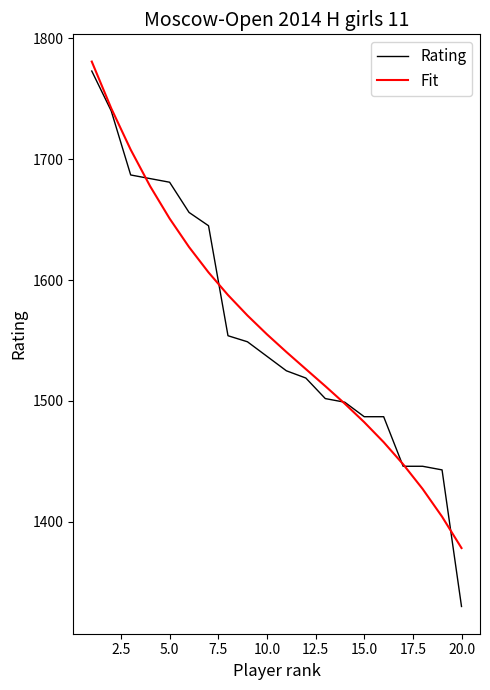

Which series has the largest range (max minus min)?

Rating